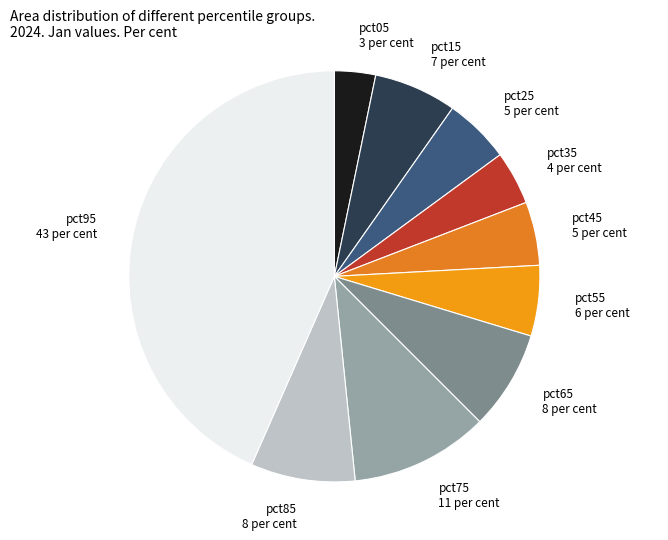

Is the sum of pct45 and pct05 greater than half?

No